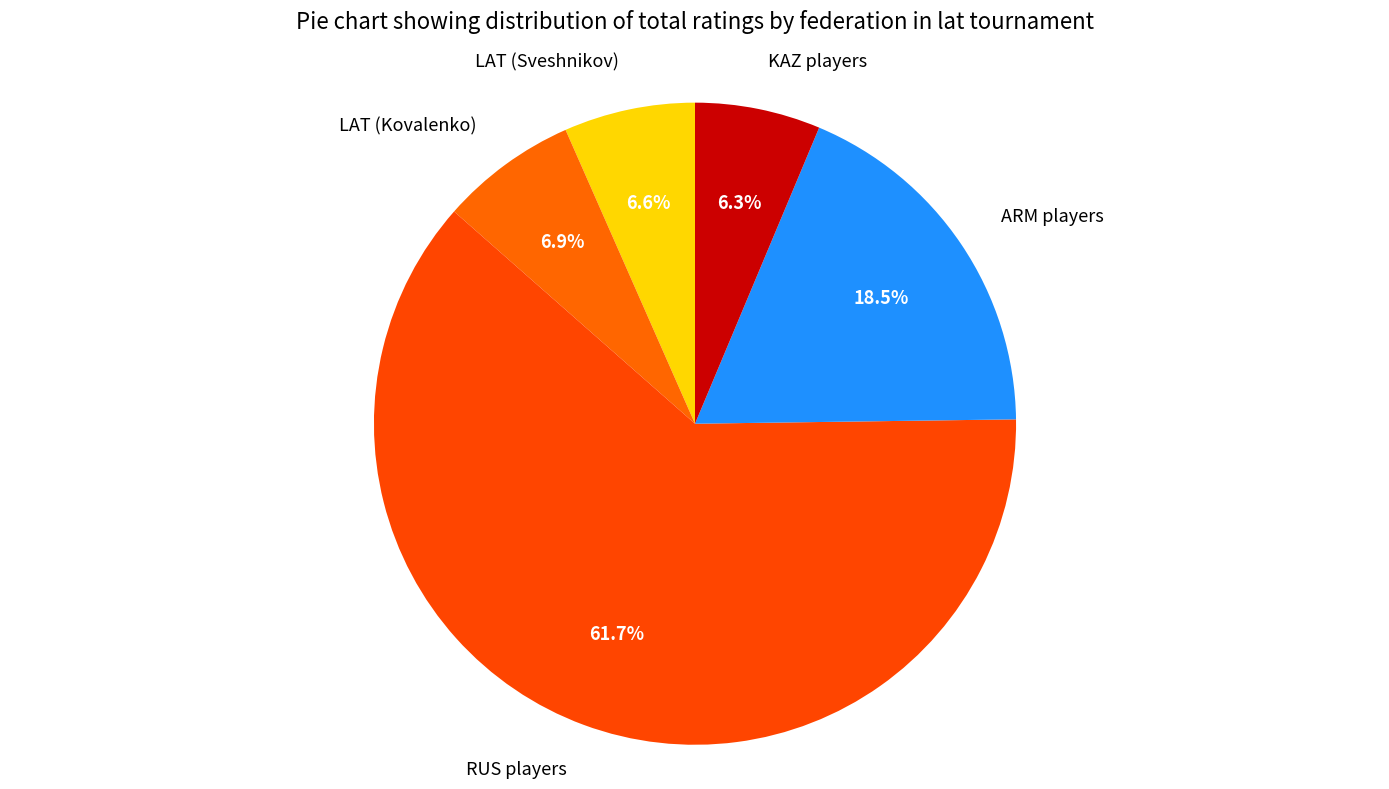

How many segments does this pie chart have?

5